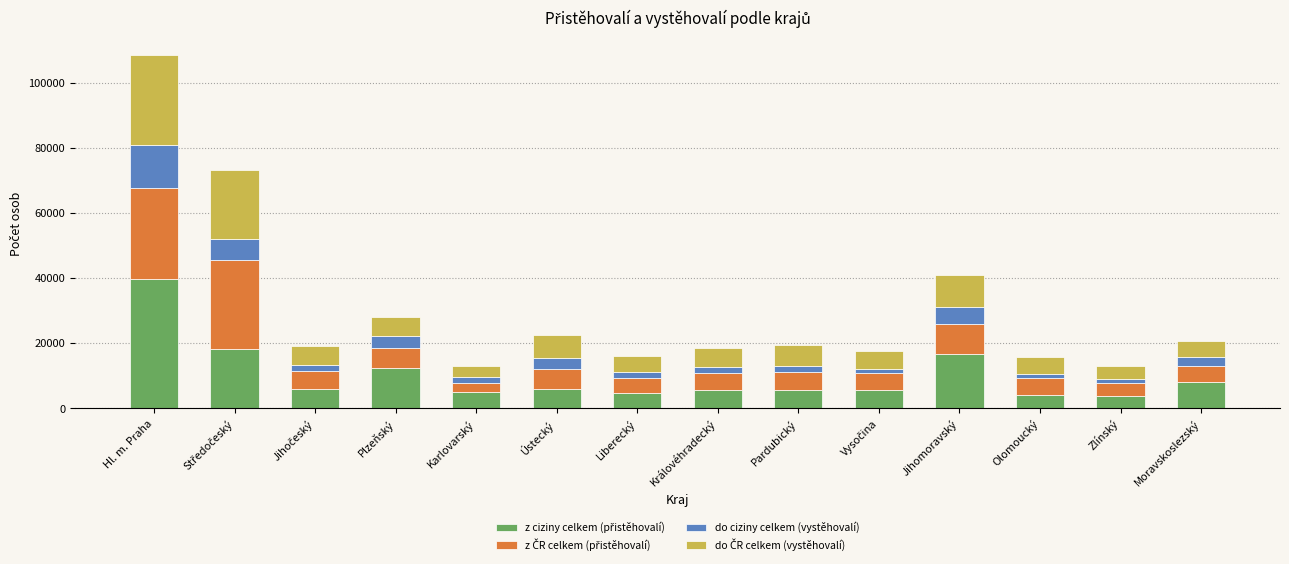

The do ČR celkem (vystěhovalí) series shows 9018 at Vysočina. True or false?

False